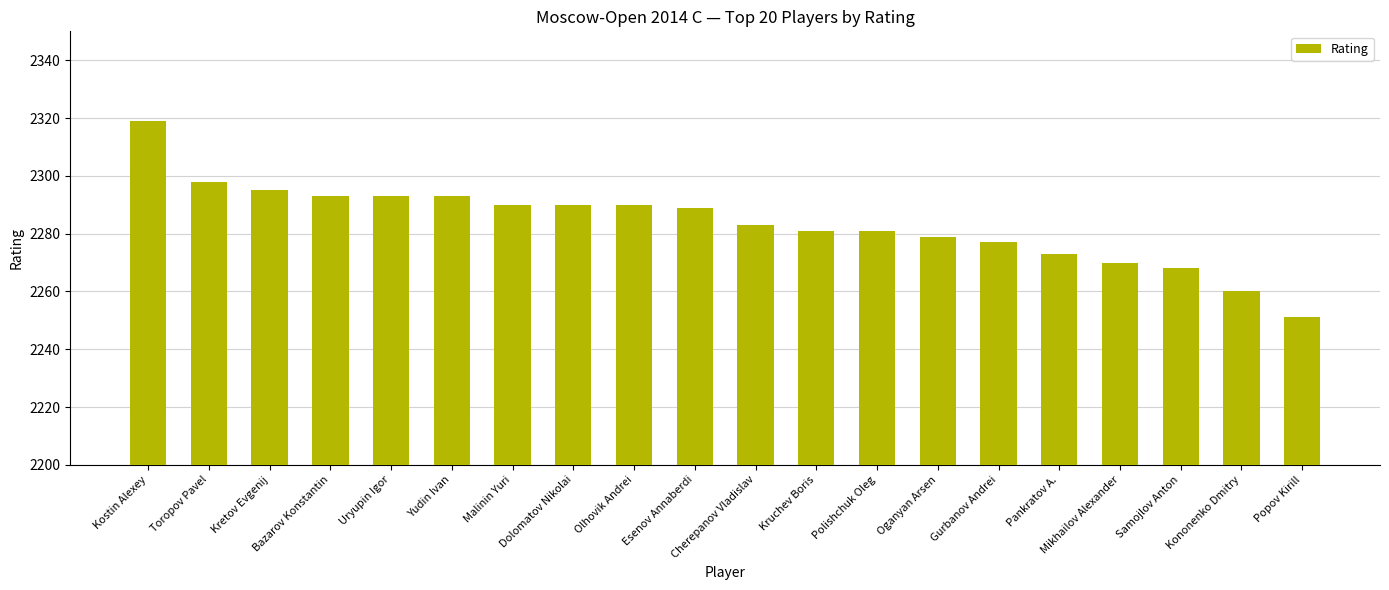

The chart shows a value of 3773 at Esenov Annaberdi. True or false?

False